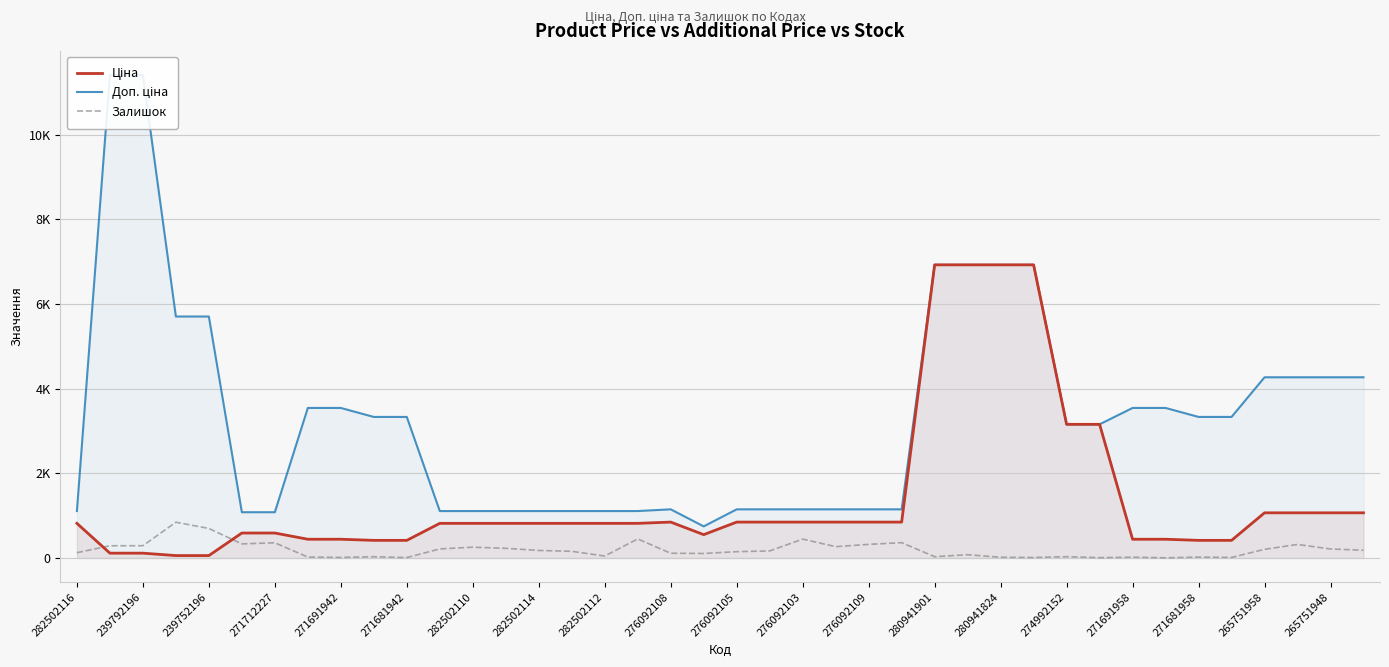

What is the minimum value shown in the chart?

4.0